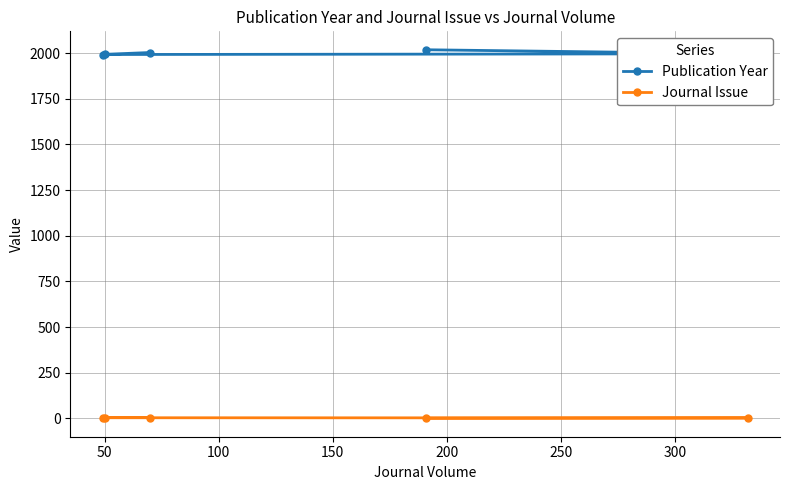

What is the sum of all Journal Issue values?

18